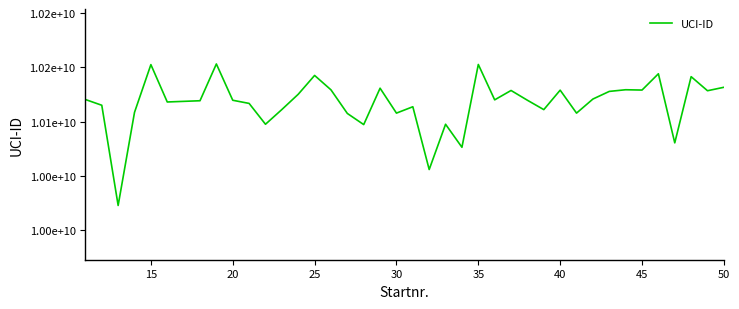

Does the chart display data point markers on the line(s)?

No